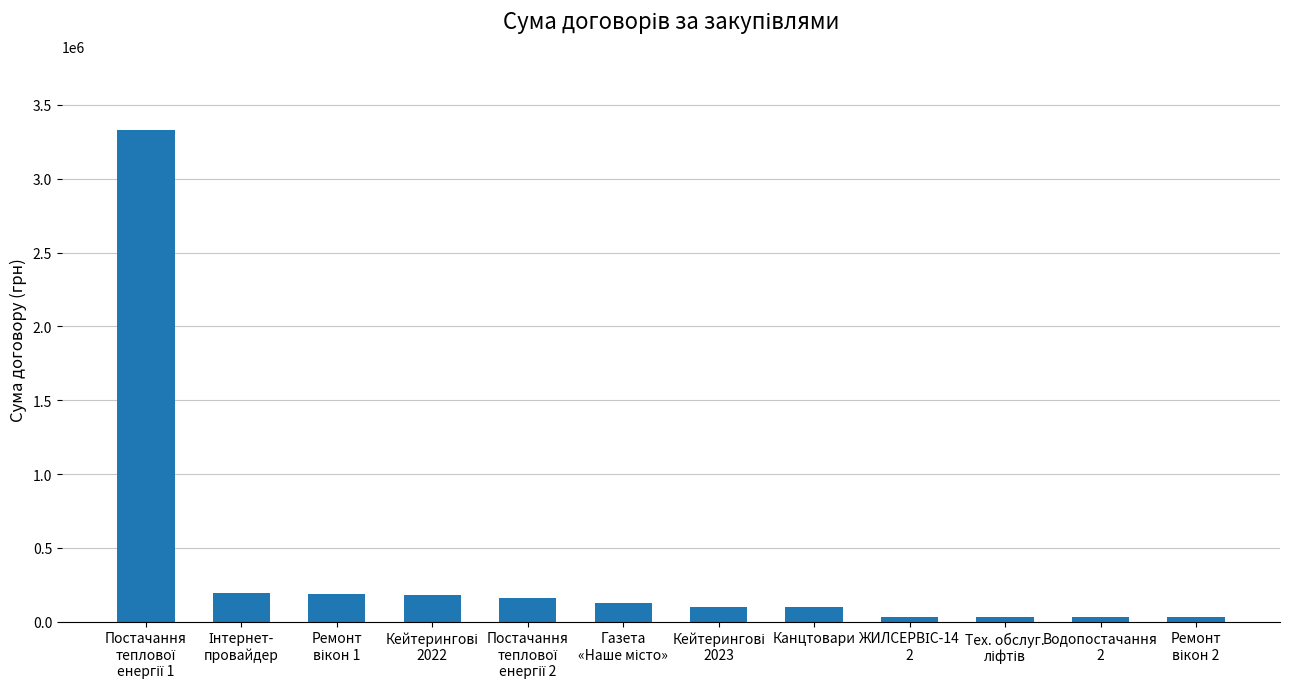

Read the value at Канцтовари.

98800.0